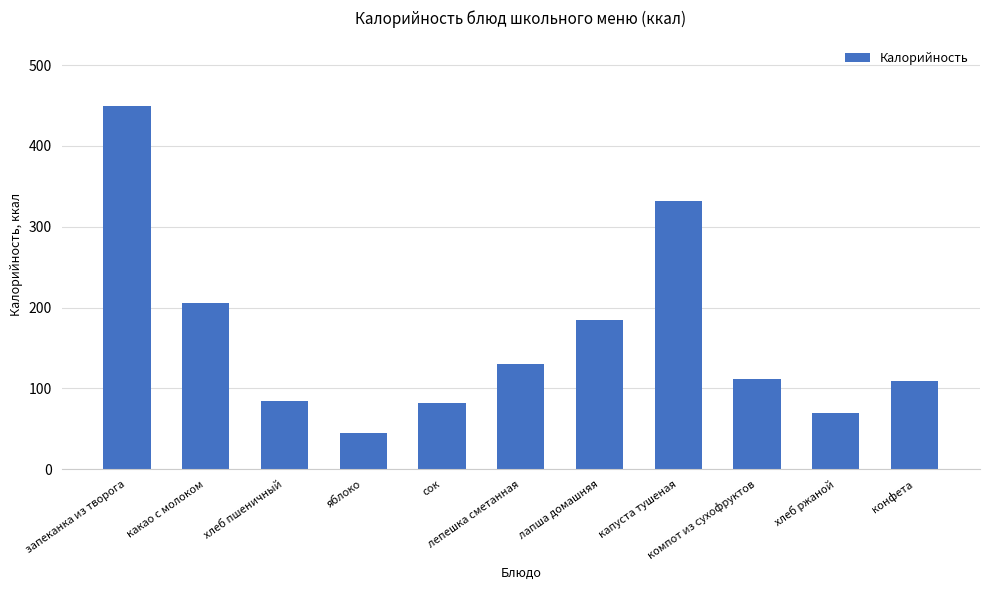

What is the sum of the values at хлеб ржаной and хлеб пшеничный?

153.6